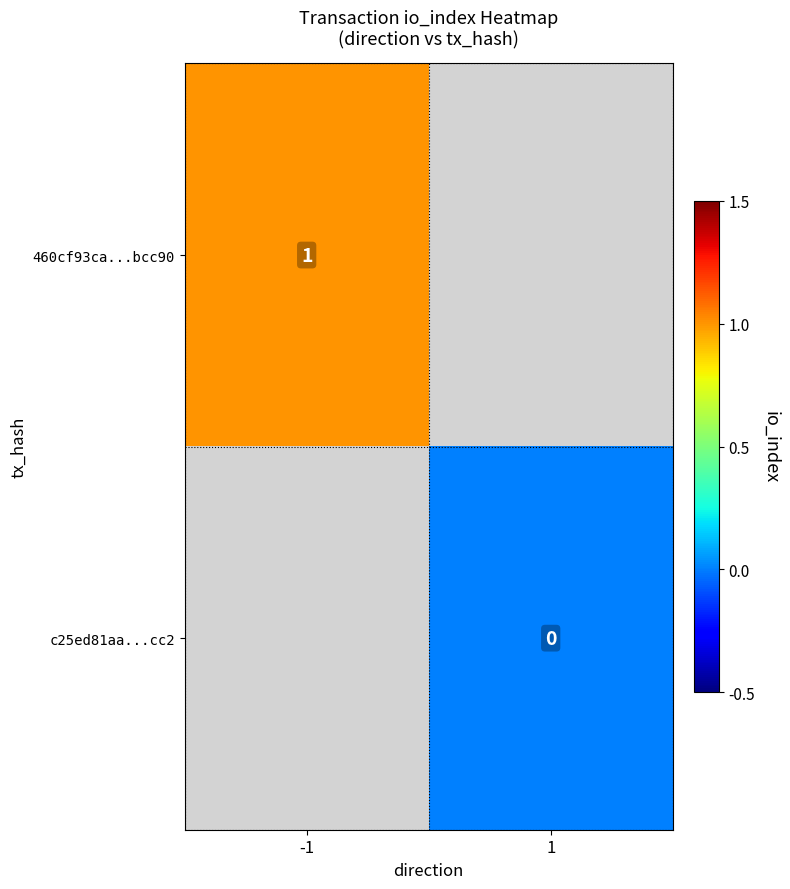

The 460cf93ca...bcc90 series shows 0 at -1. True or false?

False